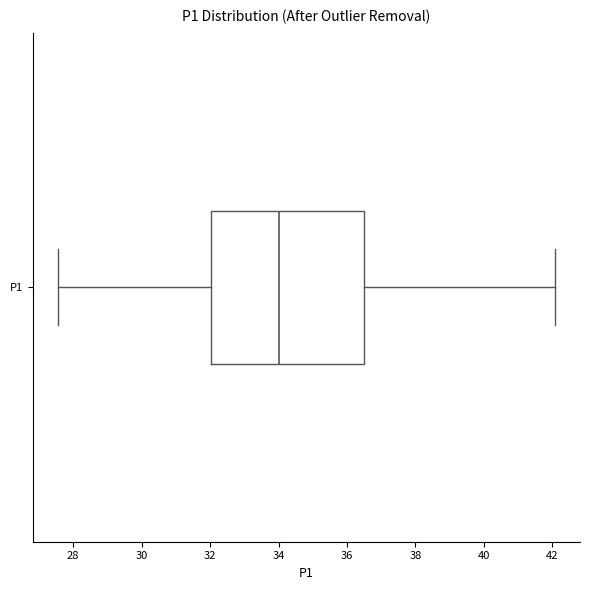

Read this box plot against the x-axis: the position of the median line, the range covered by the box, and the ends of both whiskers. The values are not printed on the chart, so give them approximately, as read against the axis.

median 34.0, box 32.0 to 36.4, whiskers 27.6 to 42.0